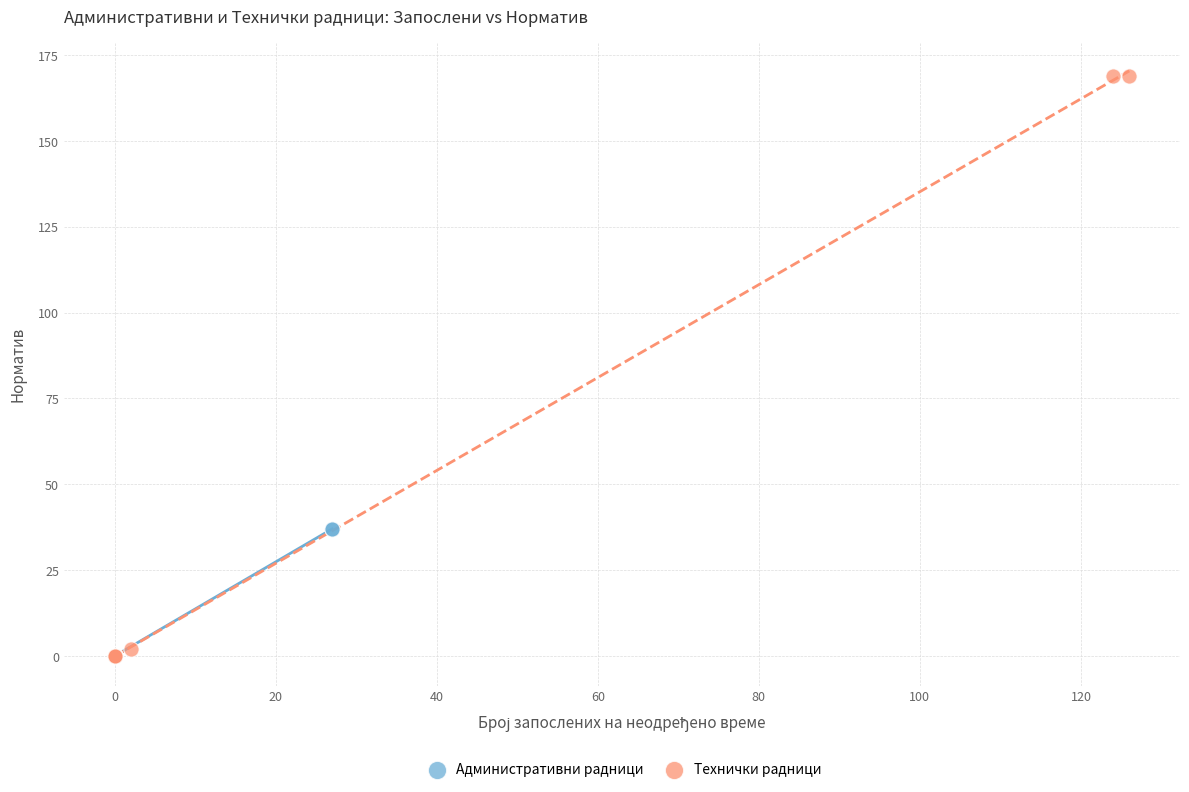

Which series contains the highest Y value?

Технички радници